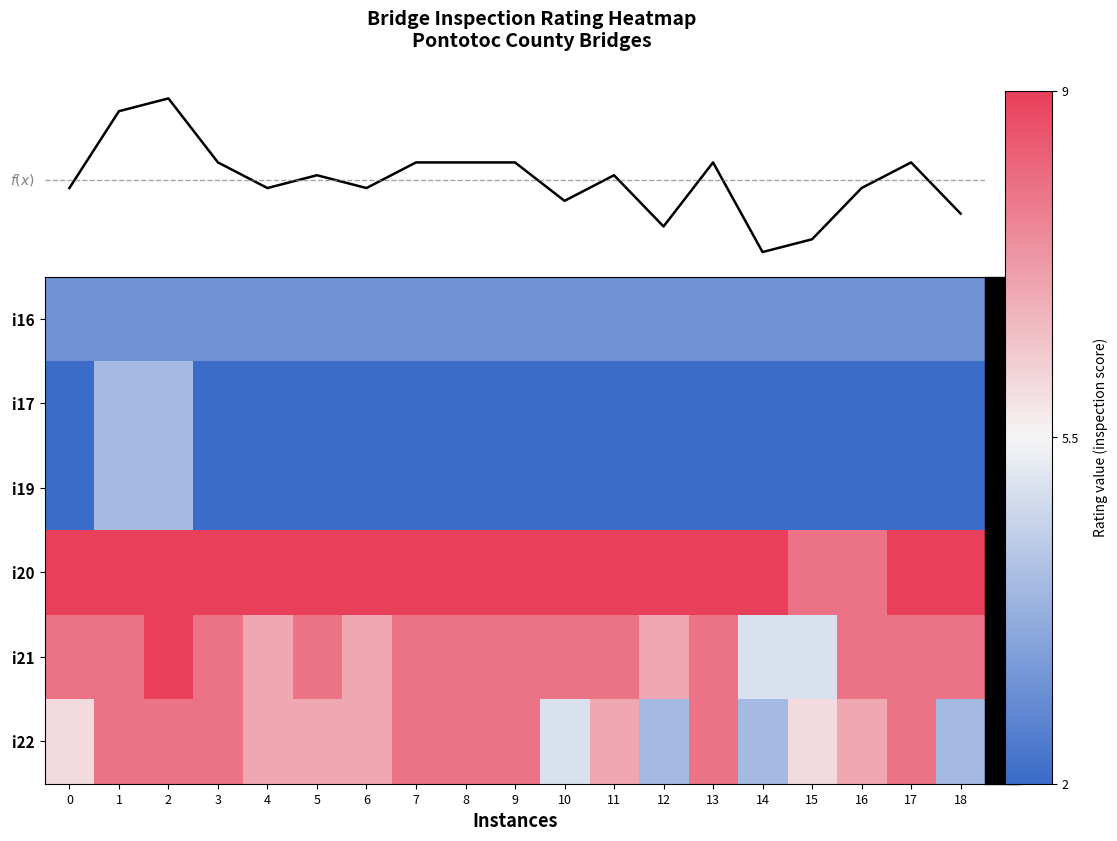

At how many categories does at least one series exceed 8?

17